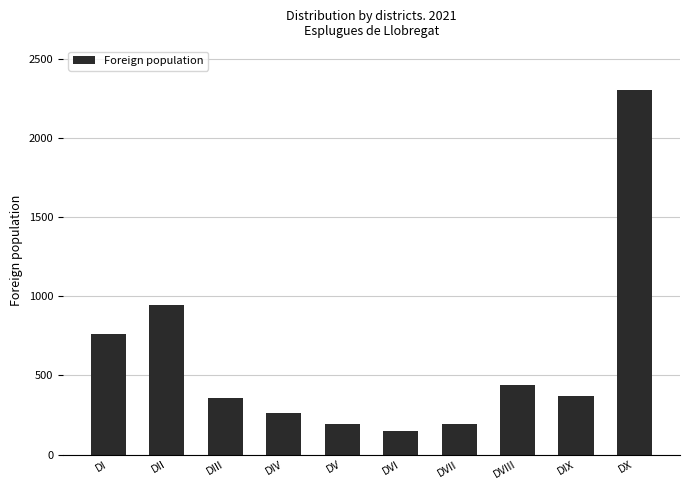

What is the difference between the maximum and minimum values?

2155